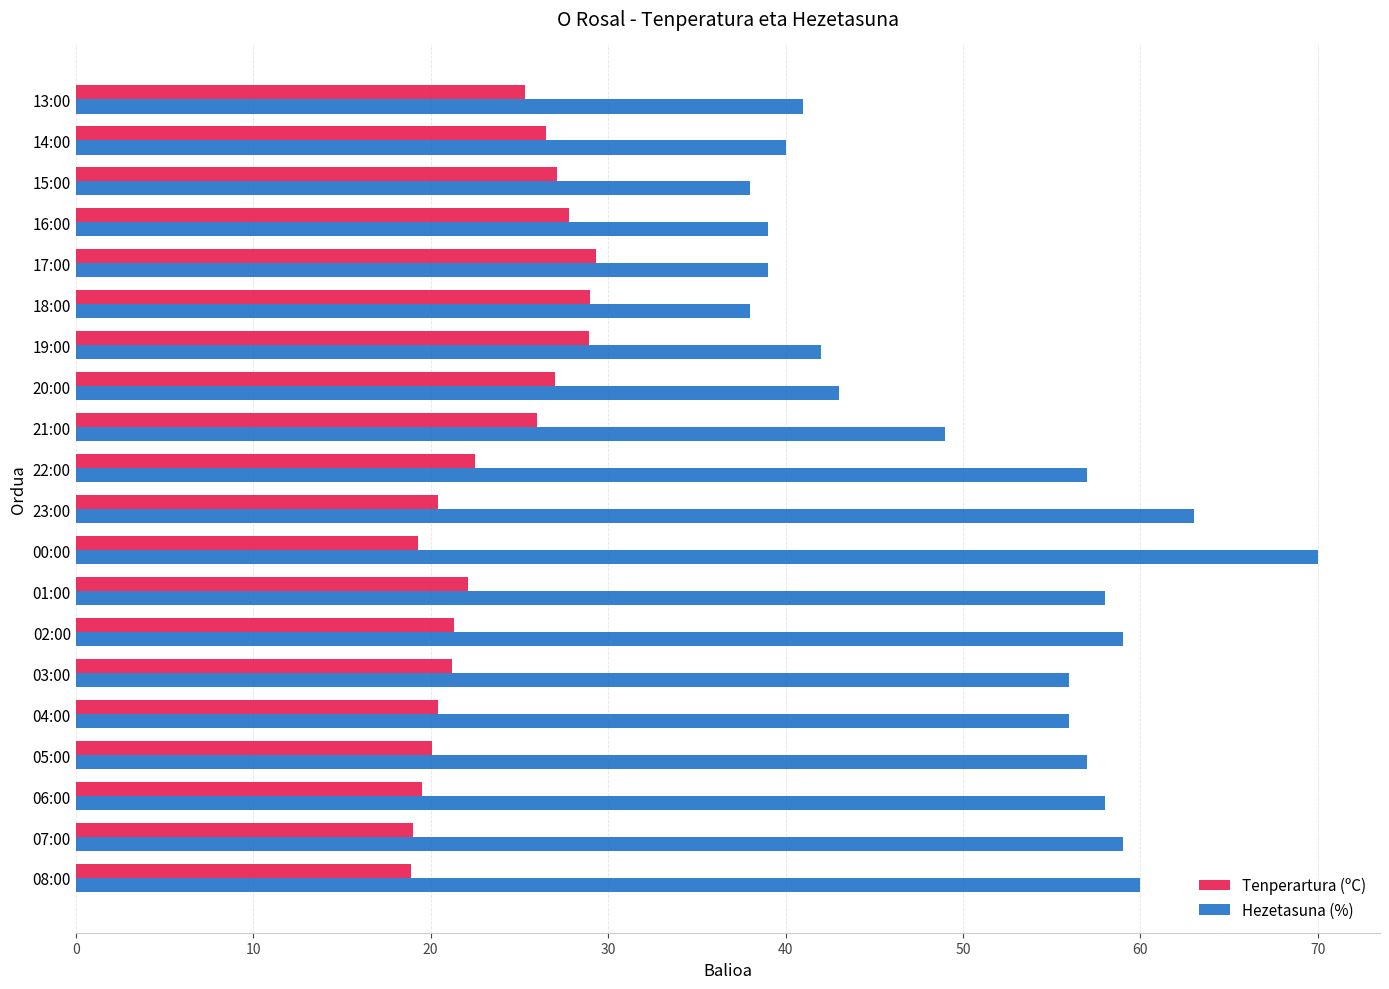

At how many categories does at least one series exceed 31?

20